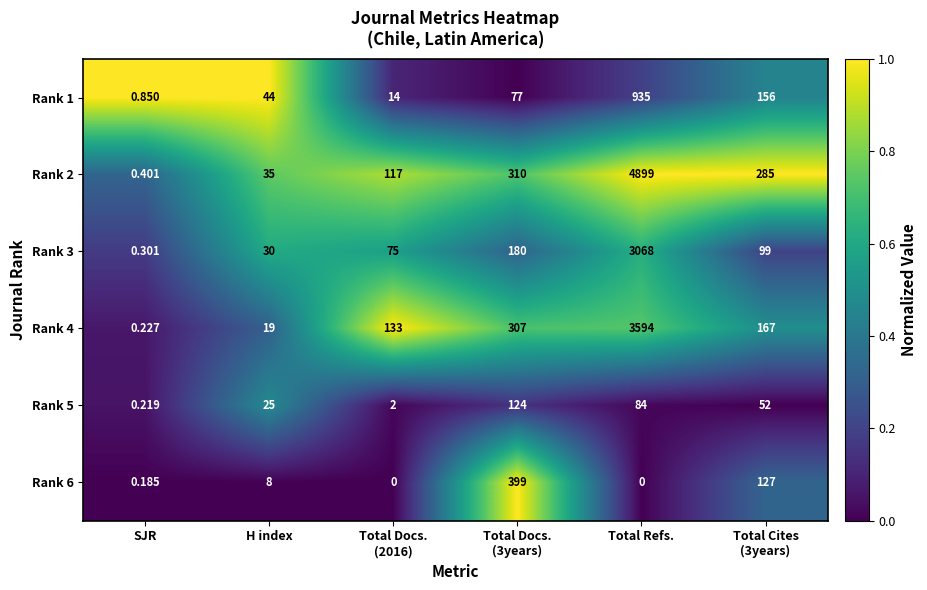

At which category is the sum across all series the highest?

Total Refs.